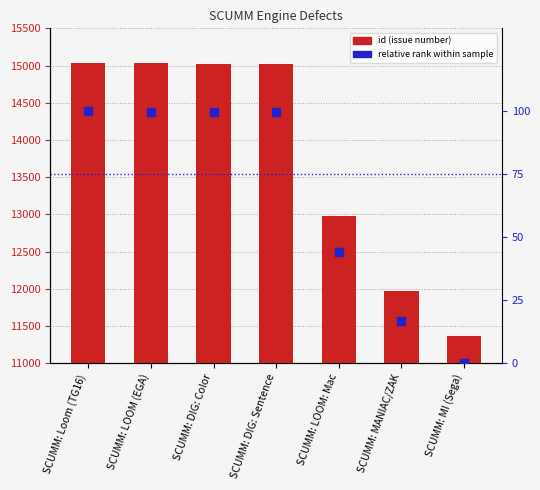

What are all the series names shown in the legend?

id (issue number), relative rank within sample